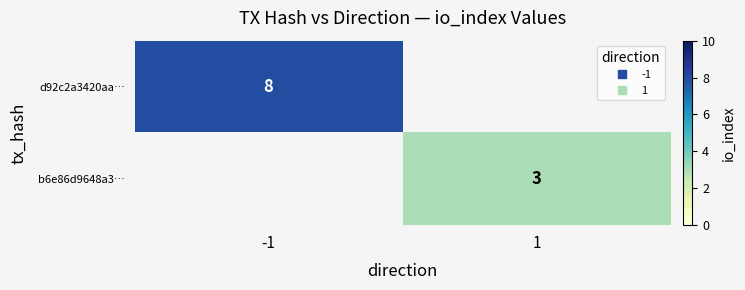

How many values in b6e86d9648a3… are above zero?

1